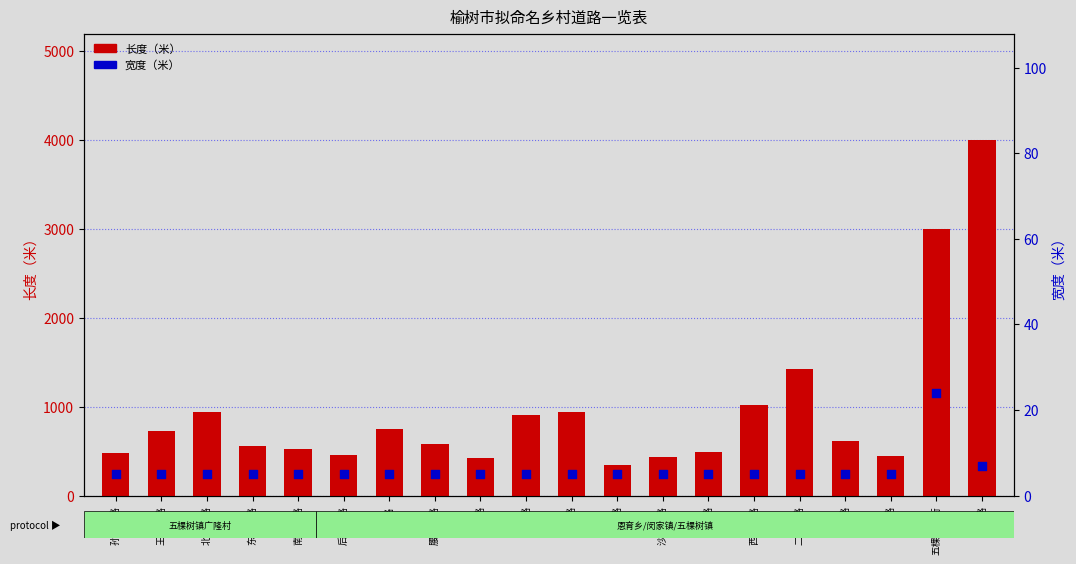

What is the total value across all series at 佟家路?

455